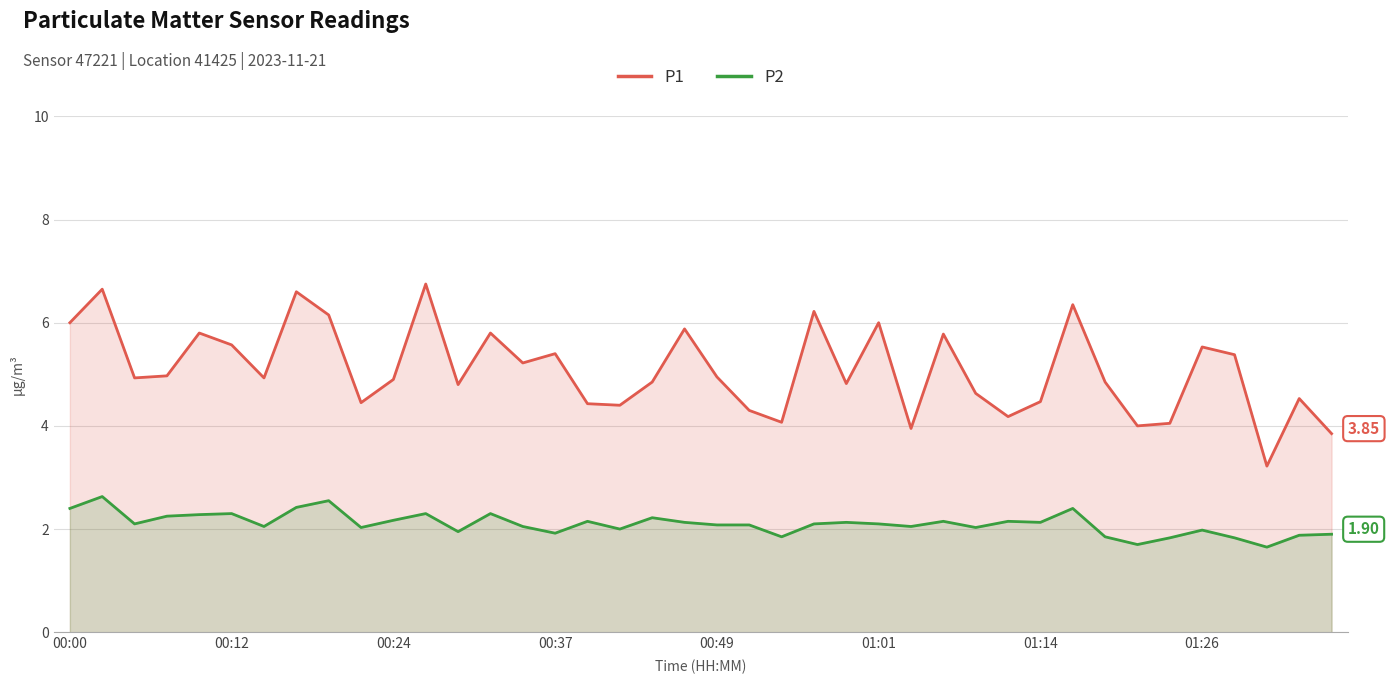

True or false: P2 and P1 cross at least once.

False